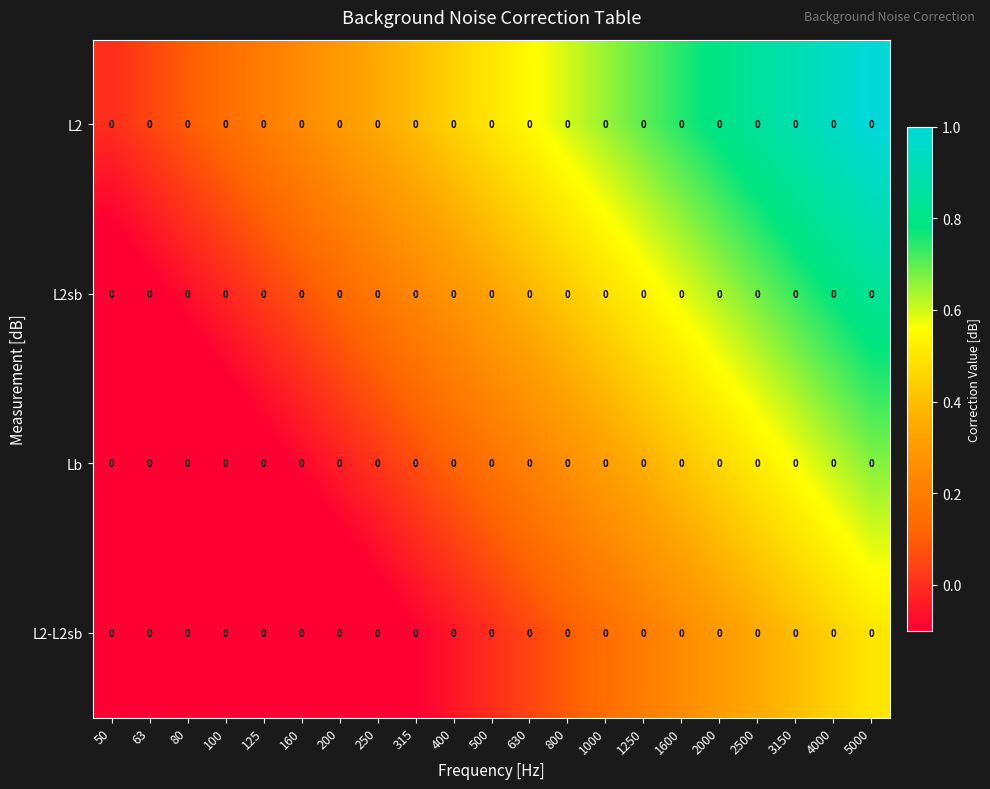

List the series in order of their peak value, lowest first.

L2-L2sb, Lb, L2sb, L2